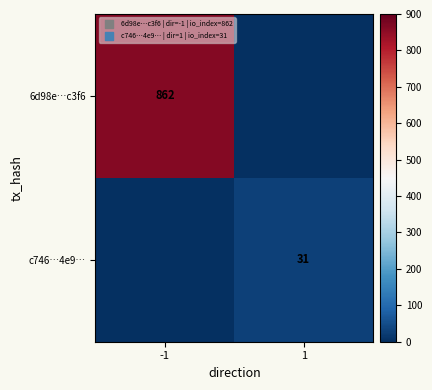

True or false: 6d98e…c3f6 has a value of 862 at -1.

True